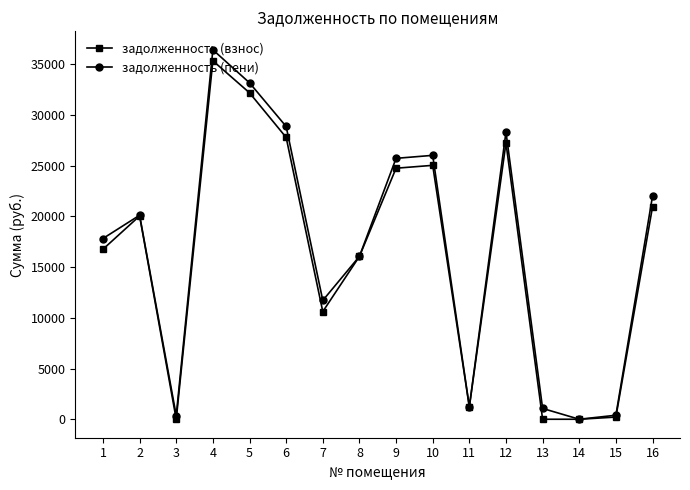

Between 3 and 9, which series saw the biggest shift?

задолженность (пени)